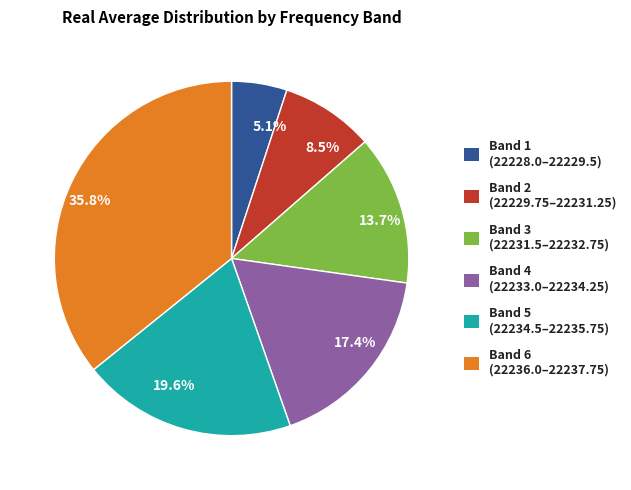

Is the sum of 5.1% and 13.7% greater than half?

No